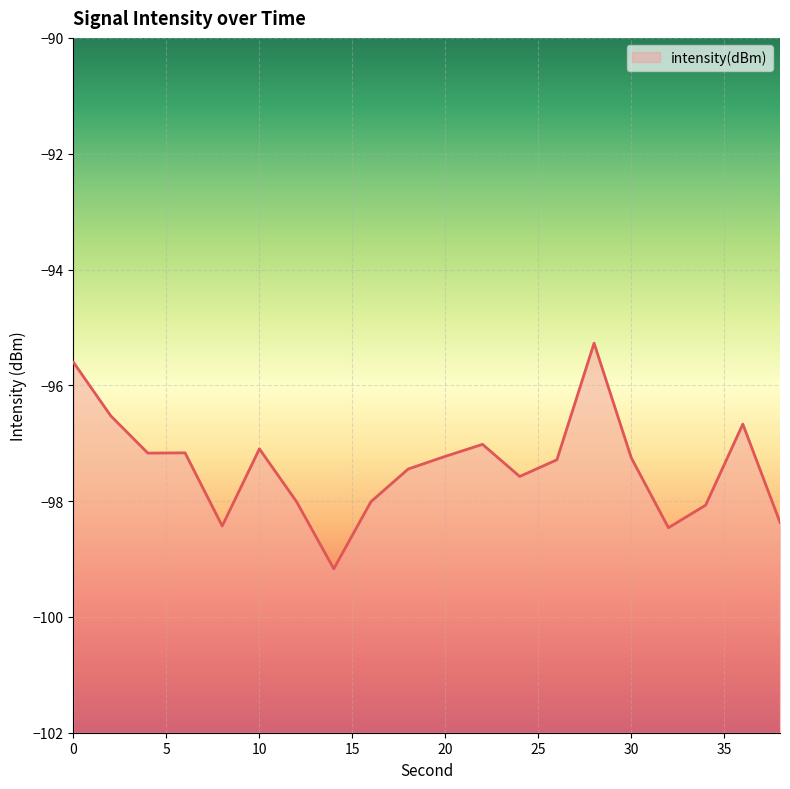

Between 28 and 12, which is larger?

28